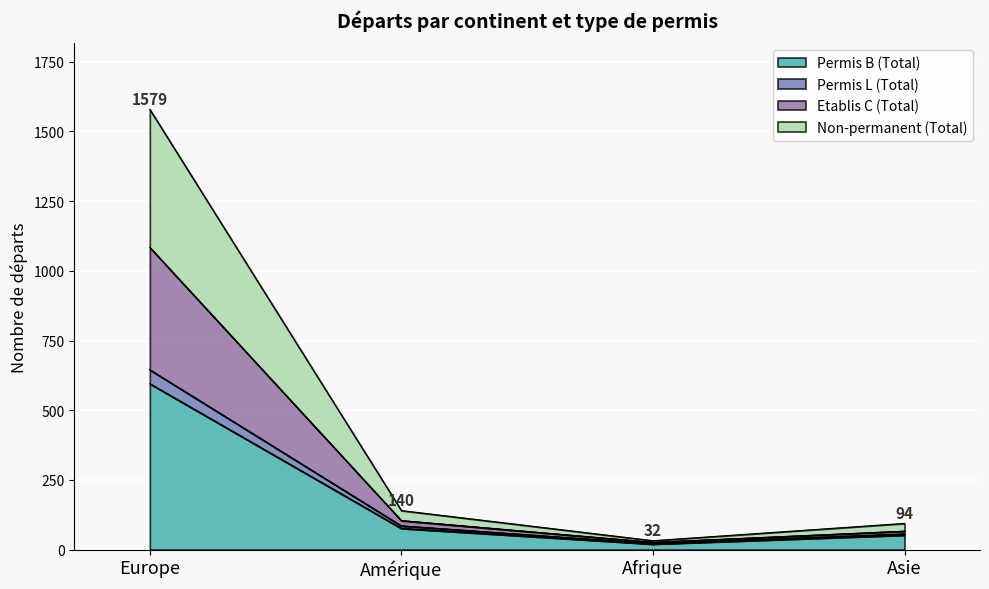

Which category has the highest value in the Permis B (Total) series?

Europe